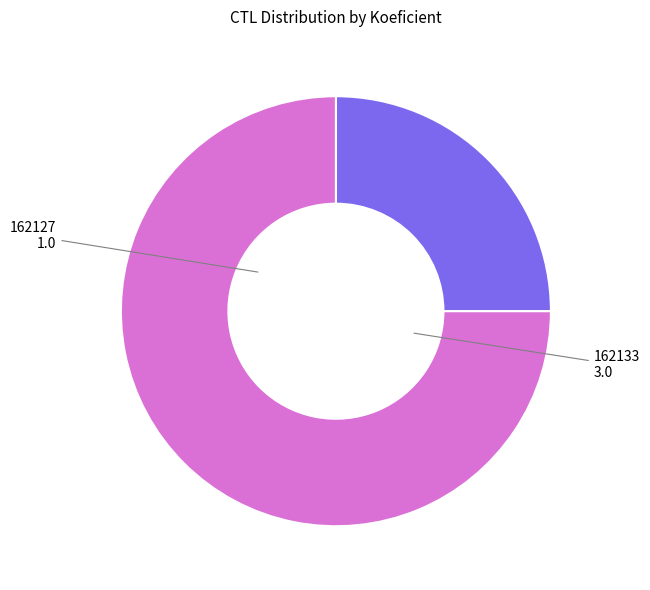

Which slice is the smallest?

162127